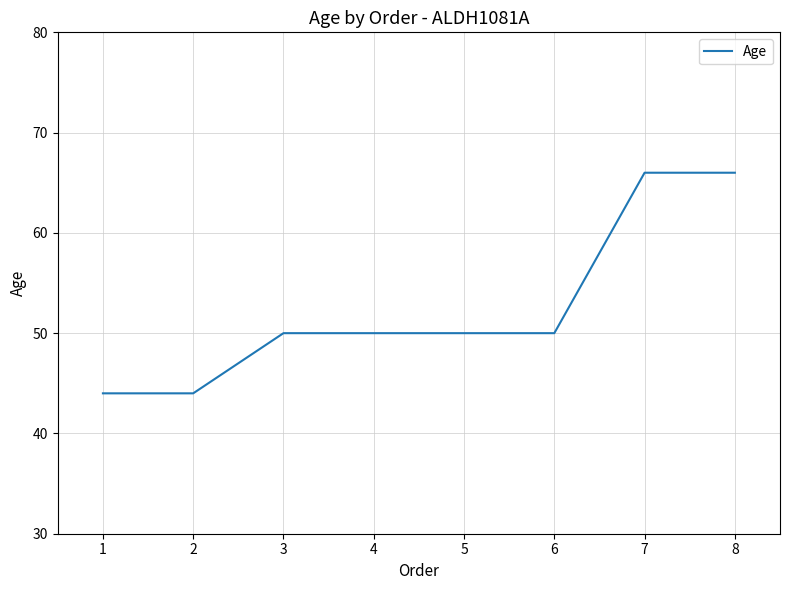

Approximately how many times larger is the value at 7 compared to 3?

1.3